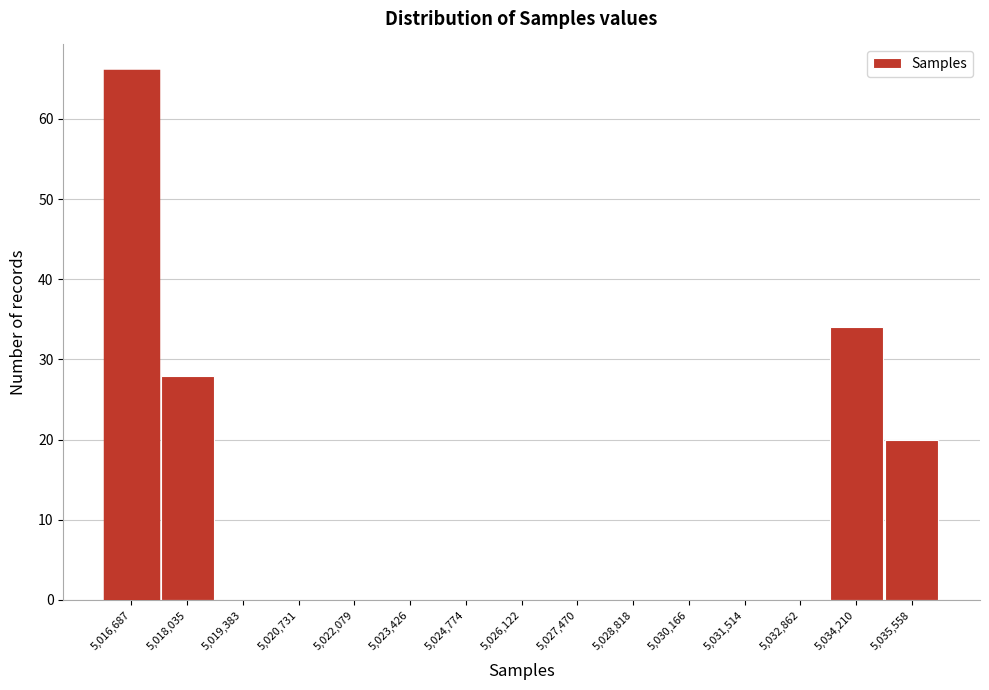

Reading left to right, list every bar in this chart as the range it spans on the x-axis followed by its height. Neither the bar edges nor the heights are printed on the chart, so give them approximately, as read against the axes.

5016000 to 5017400: 66
5017400 to 5018800: 28
5018800 to 5020000: 0
5020000 to 5021400: 0
5021400 to 5022800: 0
5022800 to 5024200: 0
5024200 to 5025400: 0
5025400 to 5026800: 0
5026800 to 5028200: 0
5028200 to 5029600: 0
5029600 to 5030800: 0
5030800 to 5032200: 0
5032200 to 5033600: 0
5033600 to 5035000: 34
5035000 to 5036200: 20